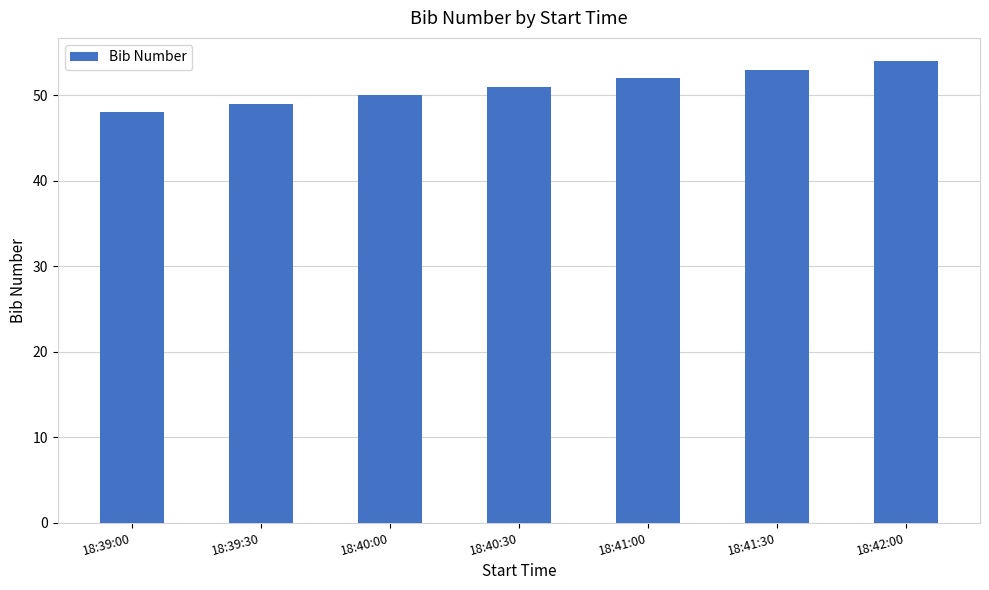

What is the ratio of the value at 18:40:30 to the value at 18:41:30?

1.0